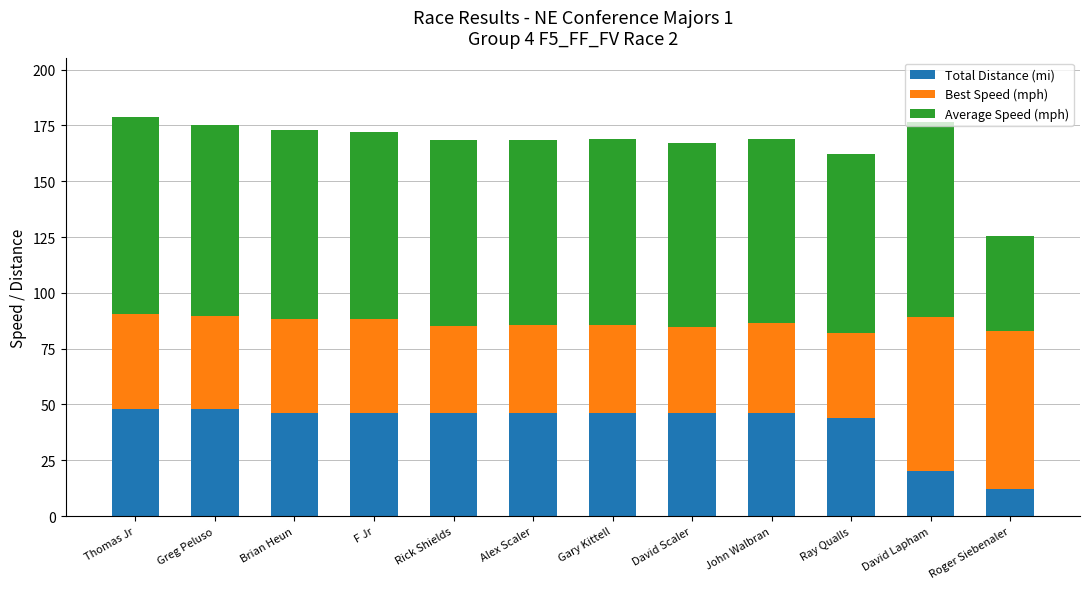

What is the total value across all series at F Jr?

172.0